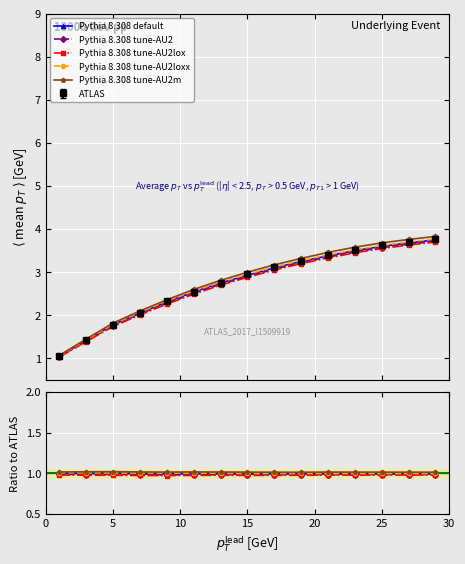

True or false: Pythia 8.308 tune-AU2lox has a value of 1.0 at 25.

True